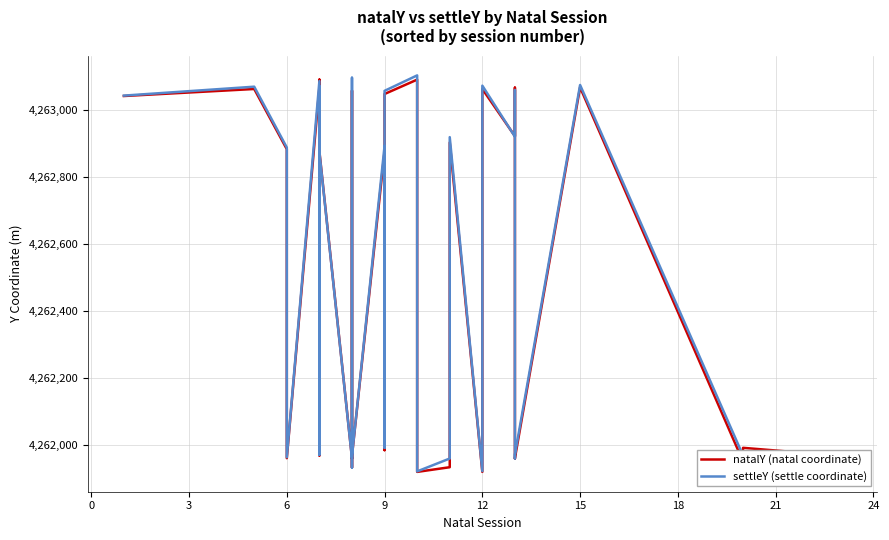

Is the value of natalY (natal coordinate) at 23 greater than the value of settleY (settle coordinate) at 13?

Yes